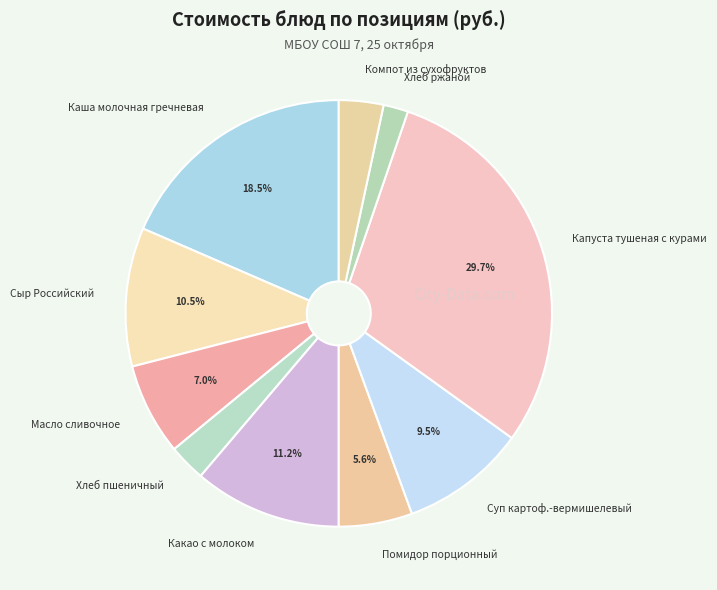

Does Каша молочная гречневая account for over 50% of the chart?

No